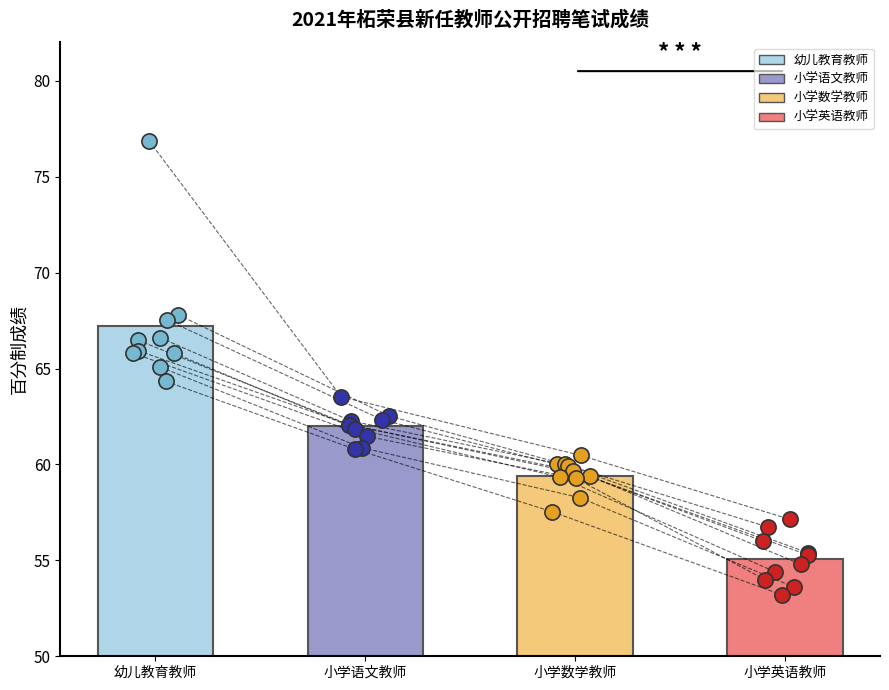

Is the value of 小学语文教师 at 4 greater than the value of 小学英语教师 at 小学数学教师?

Yes